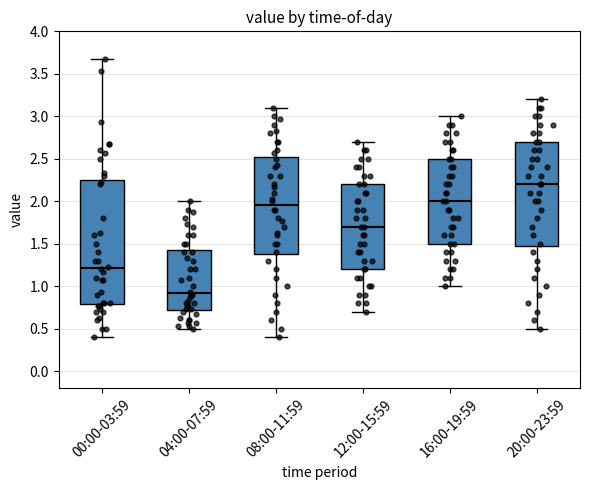

Which box's median line is the lowest?

04:00-07:59